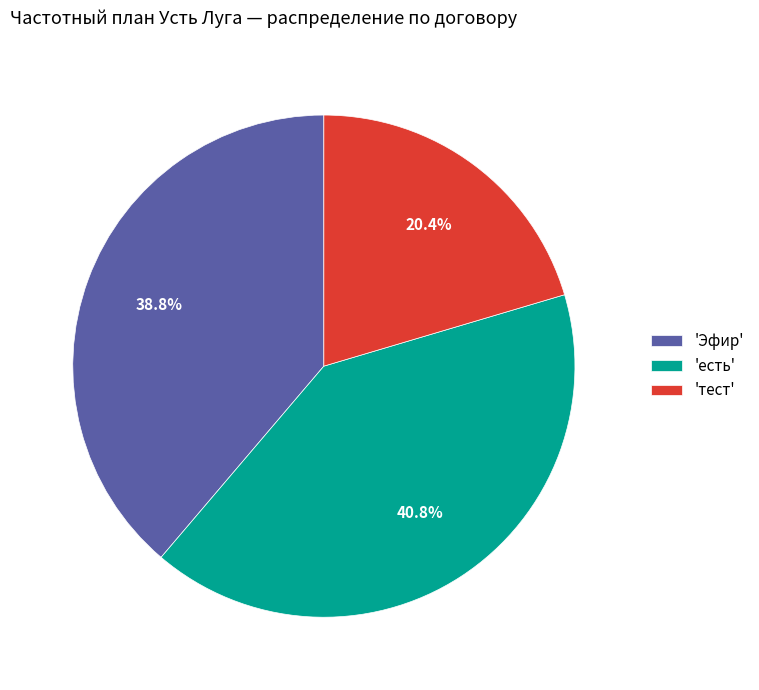

Combined, what portion of the pie is 'Эфир' and 'тест'?

59.2%